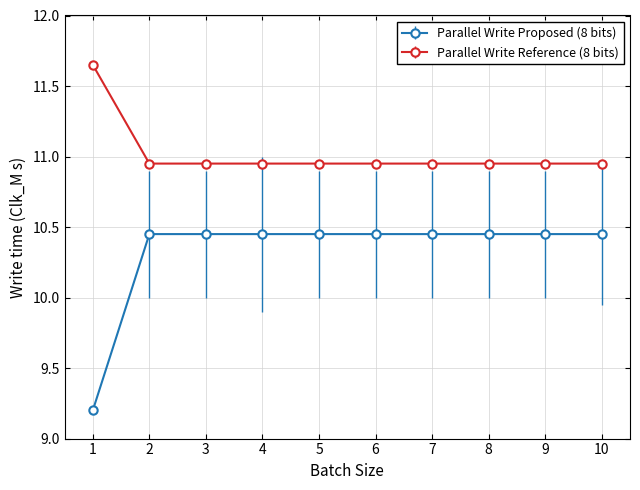

What is the total value across all series at 7?

21.4